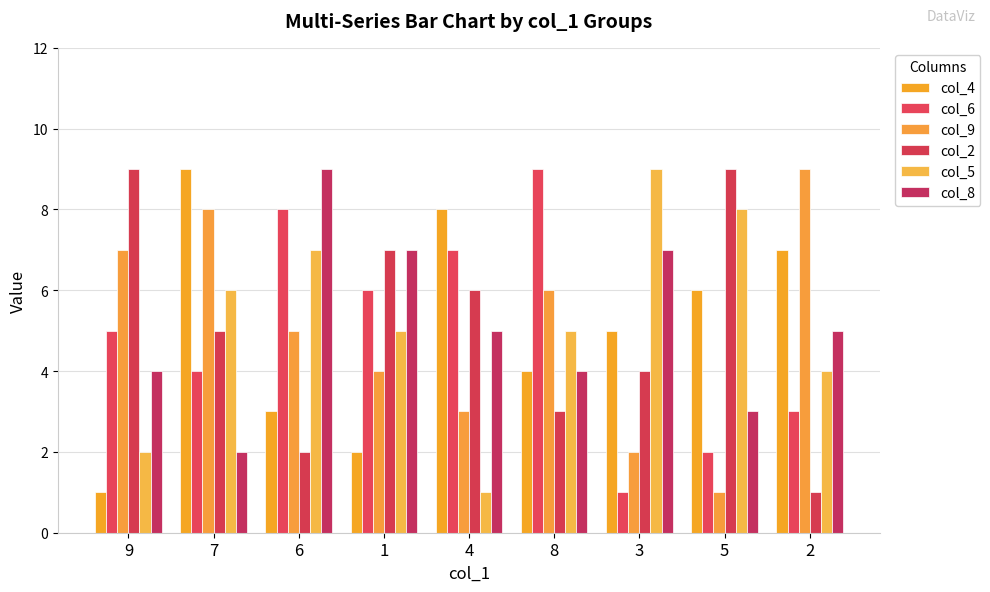

Which series has the widest spread of values?

col_4